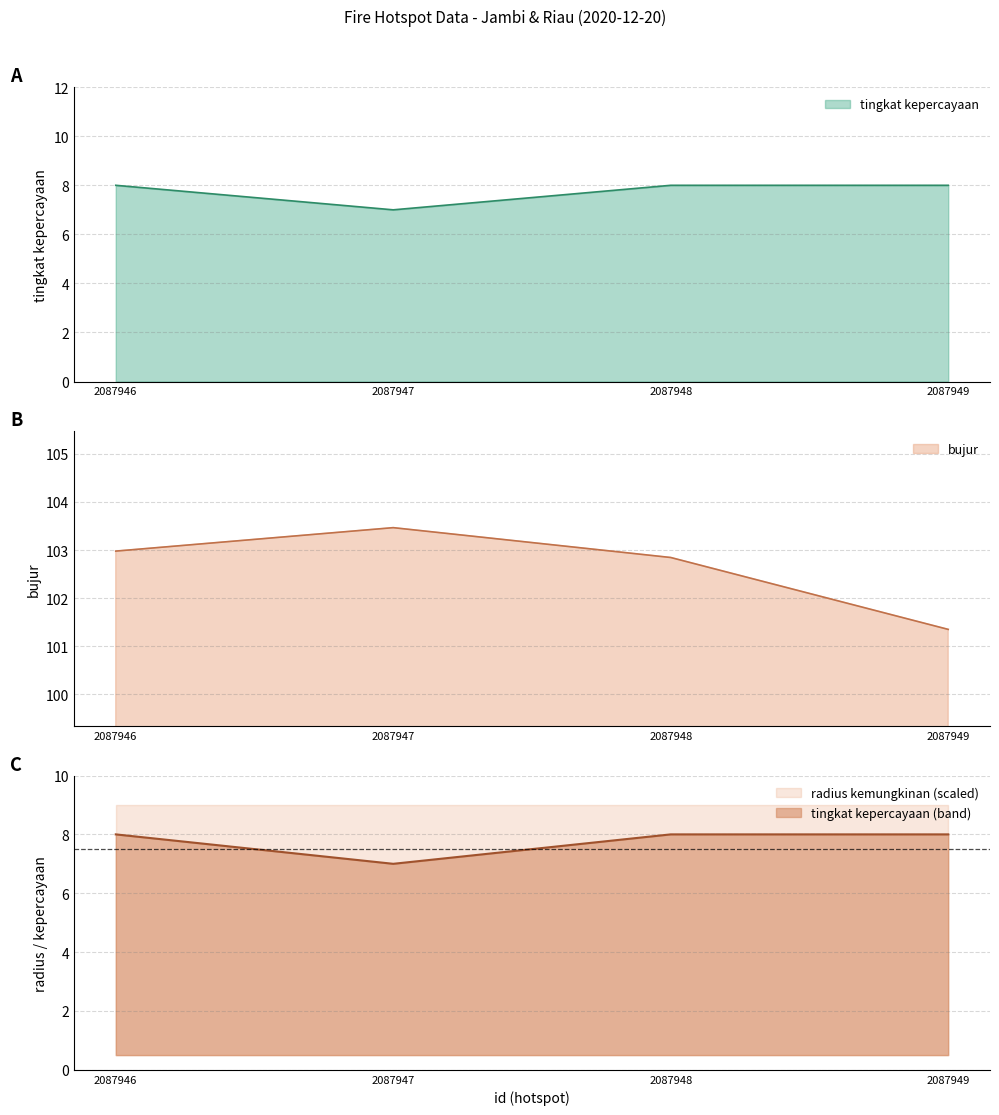

At which category does tingkat kepercayaan reach its first local valley?

2087947